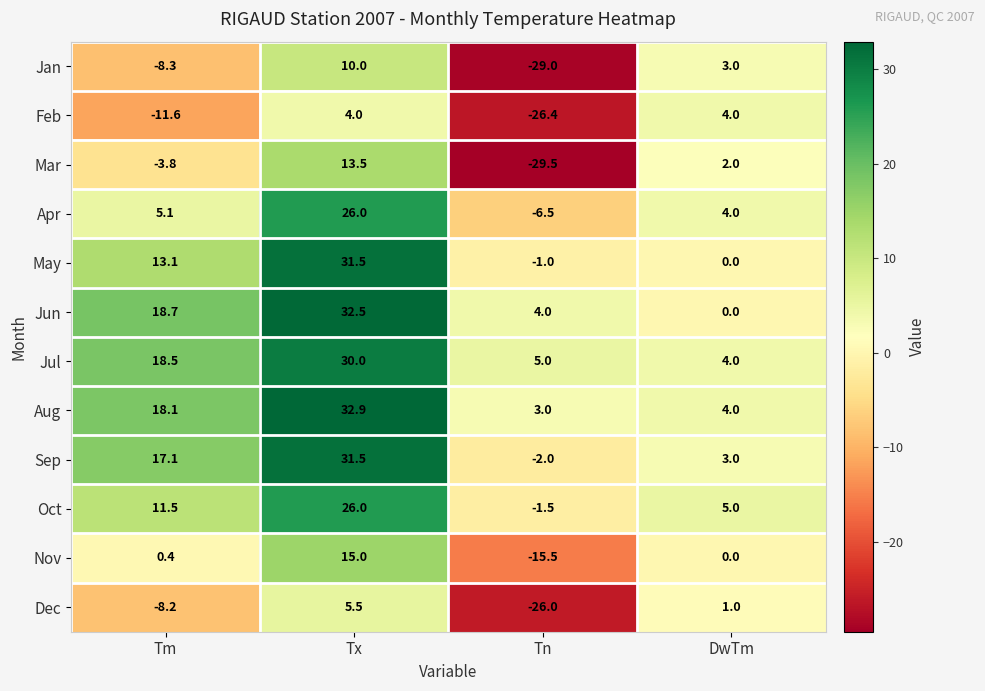

What is the difference between the May values at Tn and DwTm?

1.0